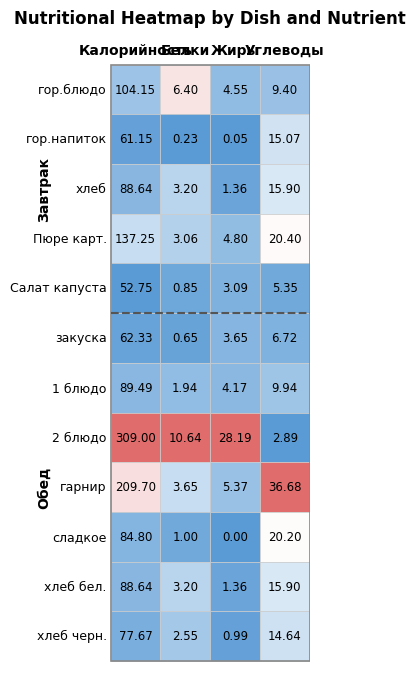

Read the Обед value at Завтрак.

77.7